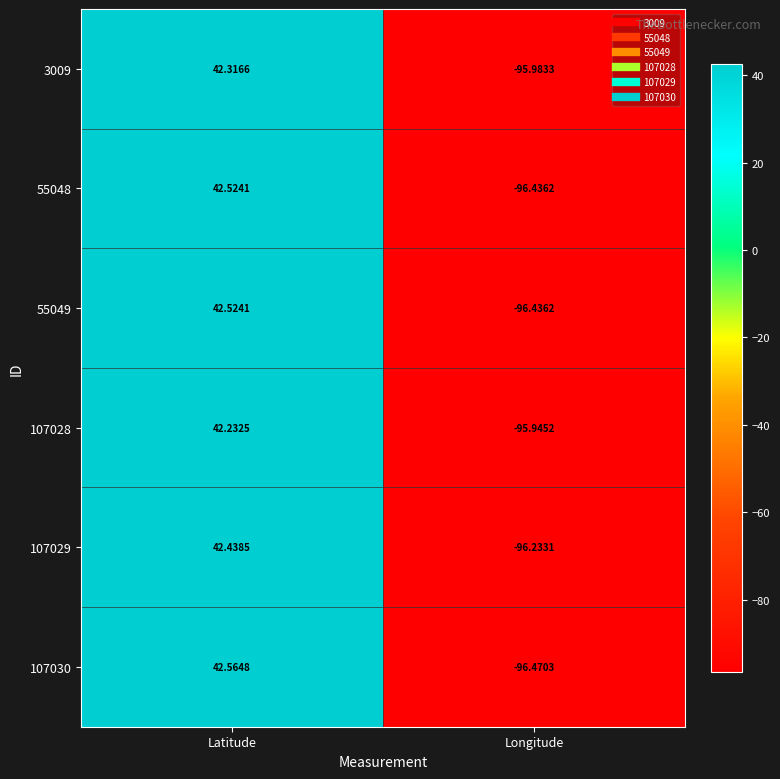

Rank the categories by 107029 value from lowest to highest.

Longitude, Latitude